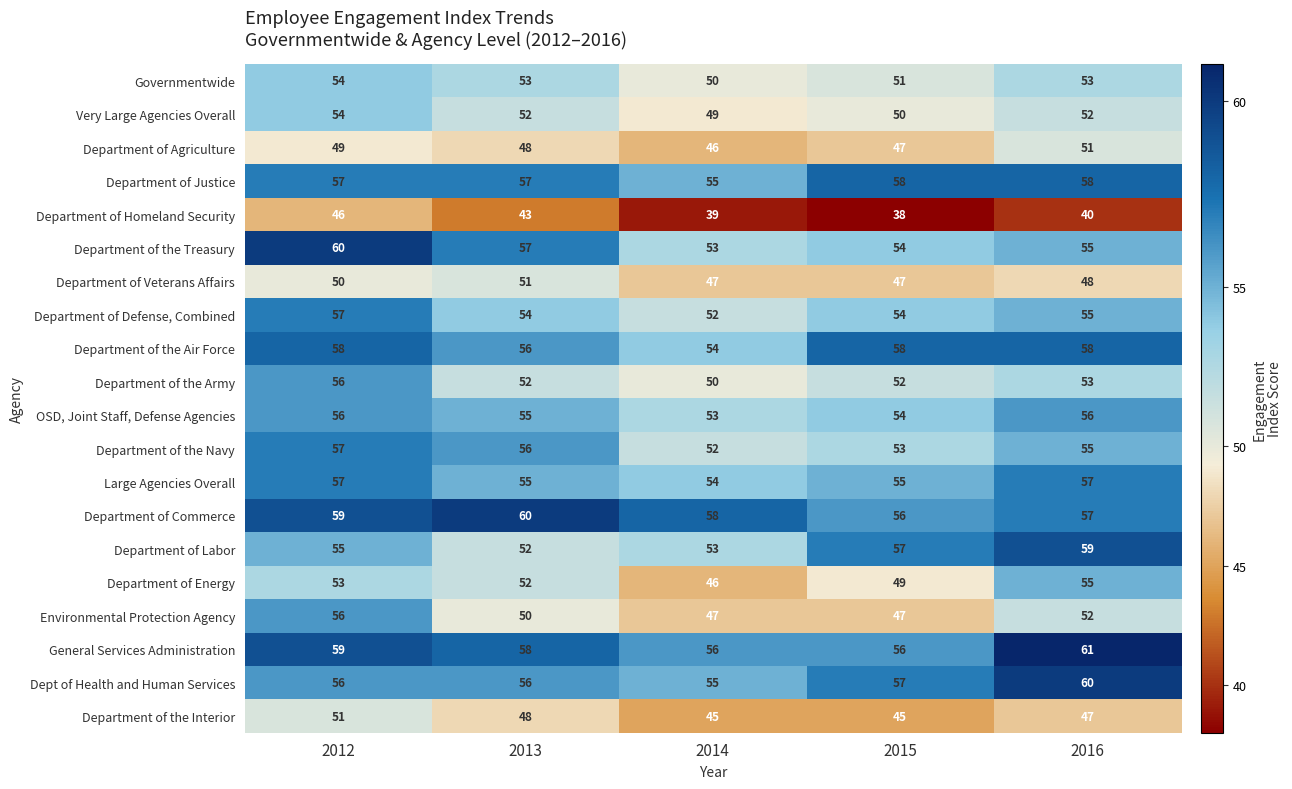

At which label does Department of Energy reach its peak?

2016